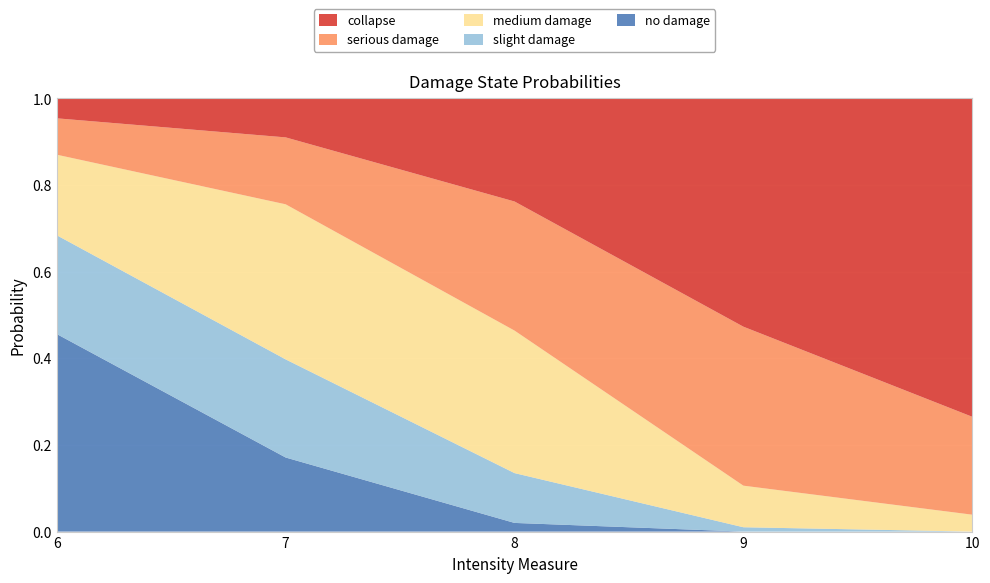

Reading left to right, extract all data points from this chart.

collapse: 0.0	0.1	0.2	0.5	0.7
serious damage: 0.1	0.2	0.3	0.4	0.2
medium damage: 0.2	0.4	0.3	0.1	0.0
slight damage: 0.2	0.2	0.1	0.0	0.0
no damage: 0.5	0.2	0.0	0.0	0.0